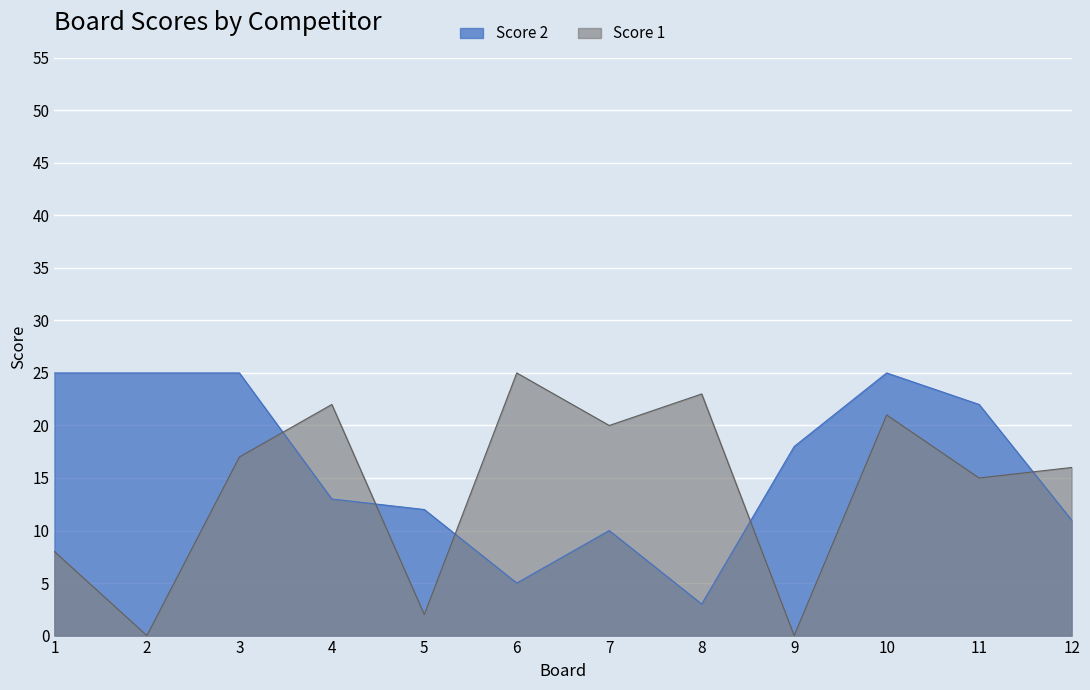

Where does the Score 1 series first go above 17?

4